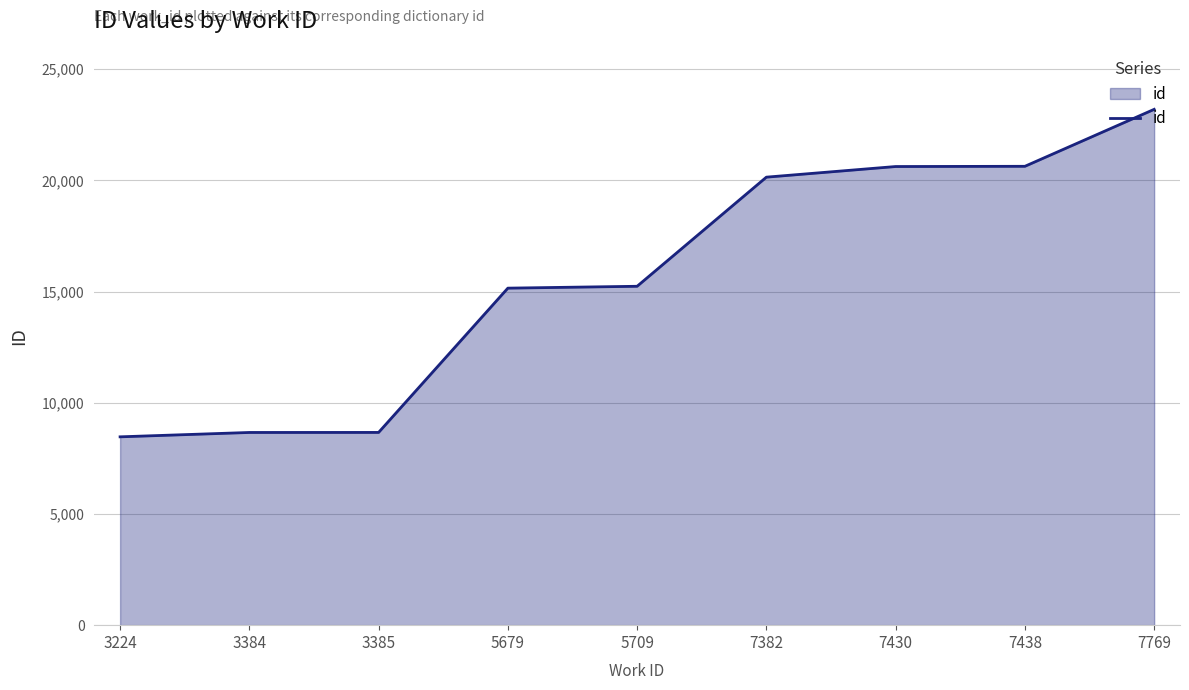

What is the average value?

15642